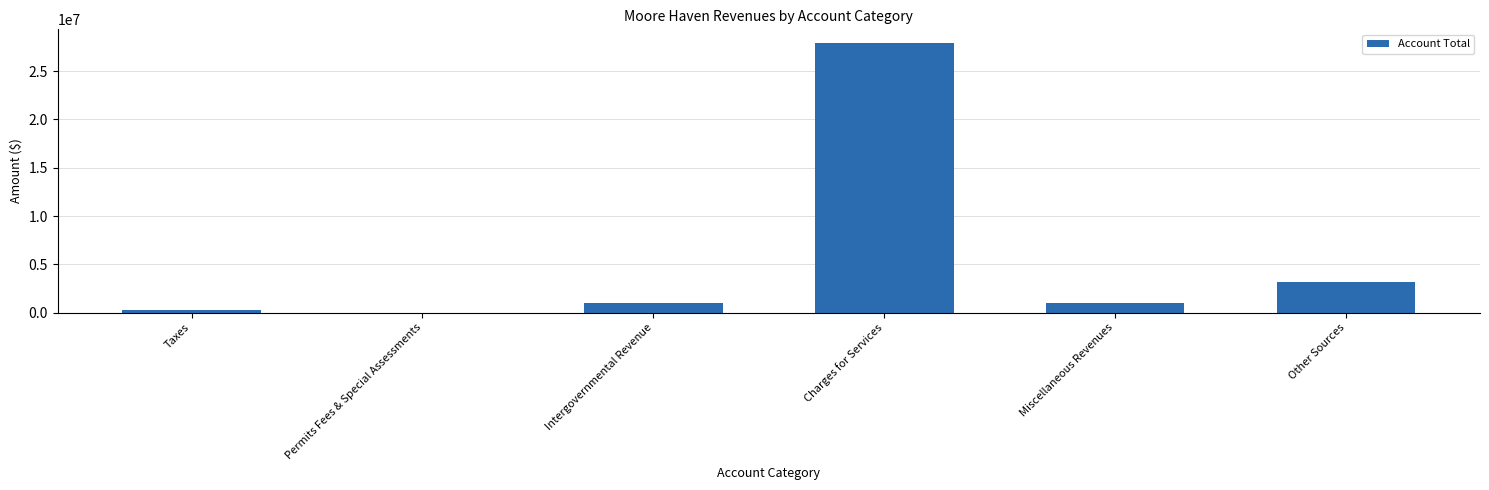

Where is the data nearest to the value 13966074?

Other Sources